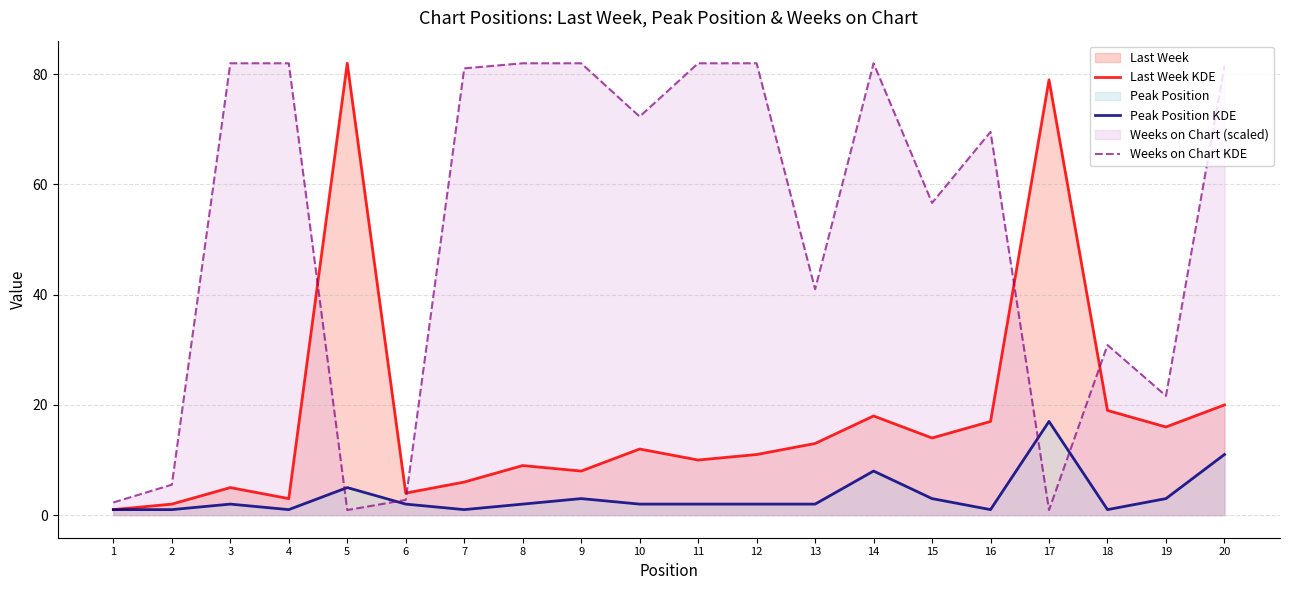

Count the number of data series in this chart.

3